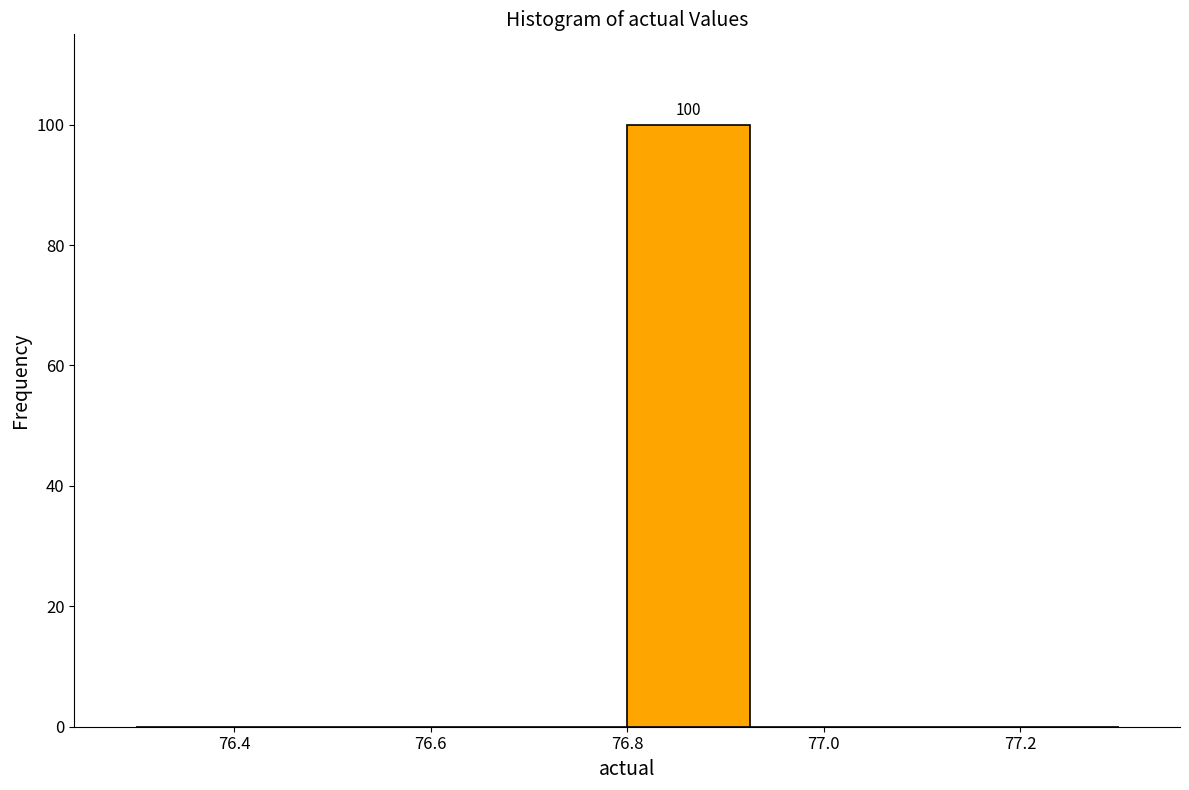

Which range on the x-axis has the tallest bar?

76.800 to 76.925